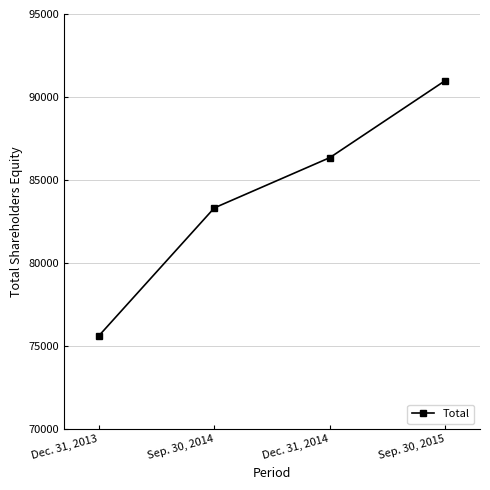

True or false: the data has more than 0 interior local peaks.

False